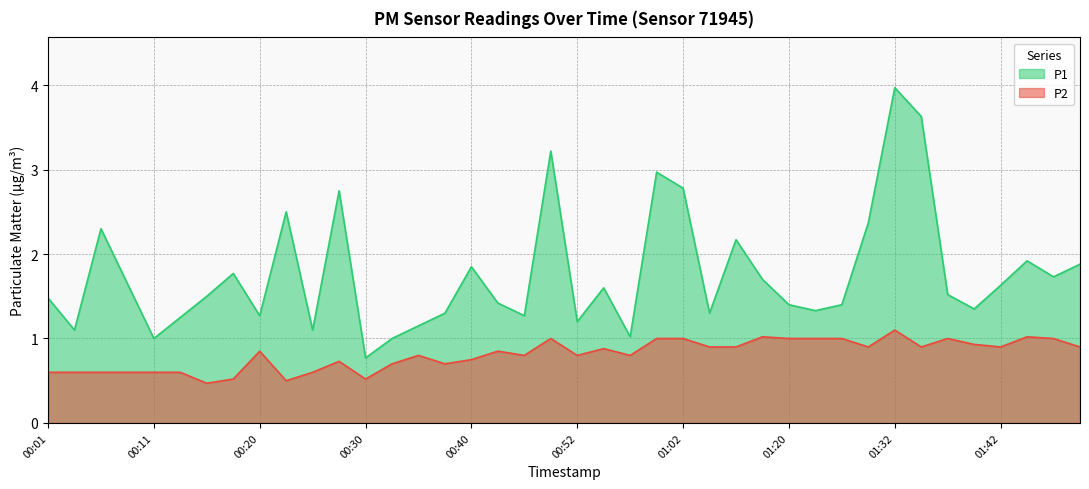

Reading left to right, transcribe all the data shown in this chart.

P1: 1.5	1.1	2.3	1.6	1.0	1.2	1.5	1.8	1.3	2.5	1.1	2.8	0.8	1.0	1.1	1.3	1.9	1.4	1.3	3.2	1.2	1.6	1.0	3.0	2.8	1.3	2.2	1.7	1.4	1.3	1.4	2.4	4.0	3.6	1.5	1.4	1.6	1.9	1.7	1.9
P2: 0.6	0.6	0.6	0.6	0.6	0.6	0.5	0.5	0.8	0.5	0.6	0.7	0.5	0.7	0.8	0.7	0.8	0.8	0.8	1.0	0.8	0.9	0.8	1.0	1.0	0.9	0.9	1.0	1.0	1.0	1.0	0.9	1.1	0.9	1.0	0.9	0.9	1.0	1.0	0.9